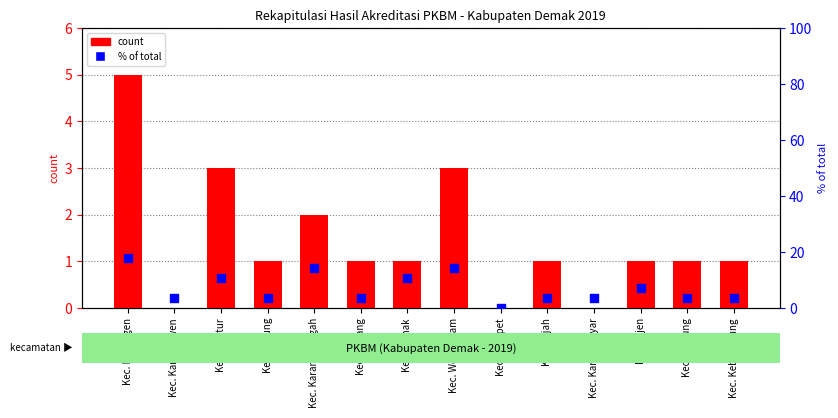

At how many categories does at least one series exceed 9?

5